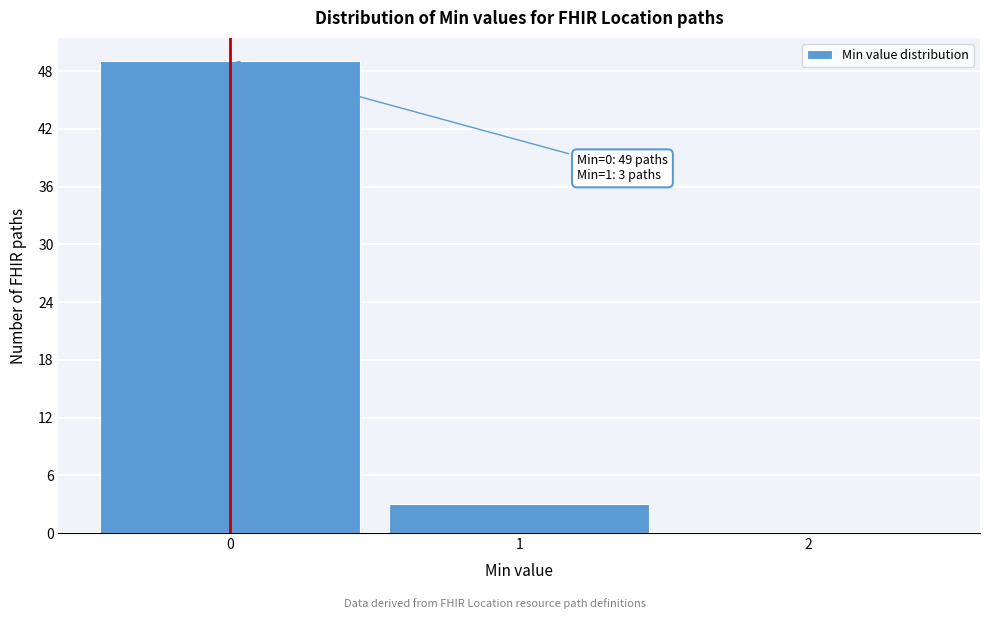

Over which range of the x-axis is the bar tallest?

-0.5 to 0.5